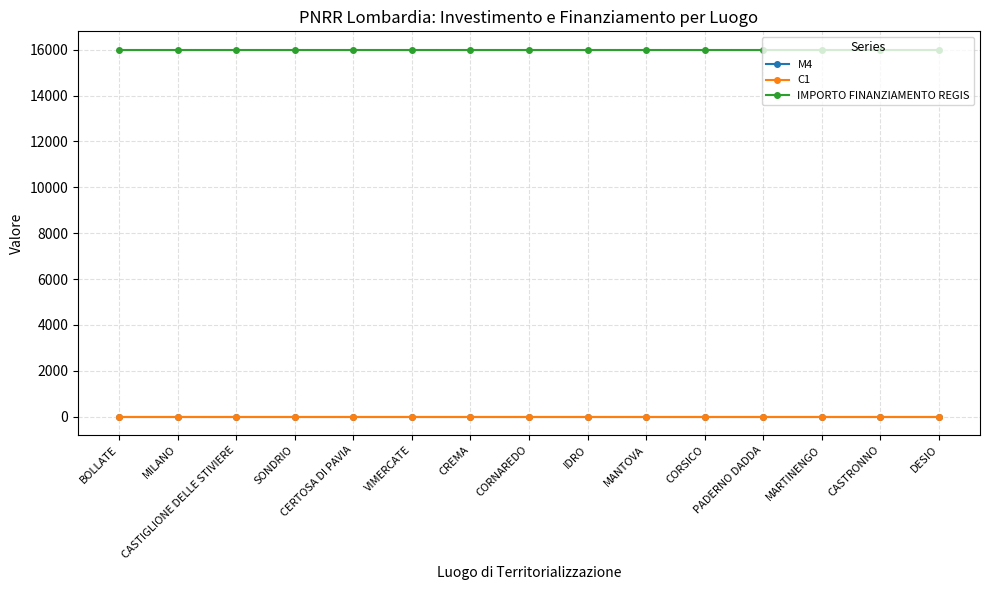

Does the chart have visible grid lines?

Yes